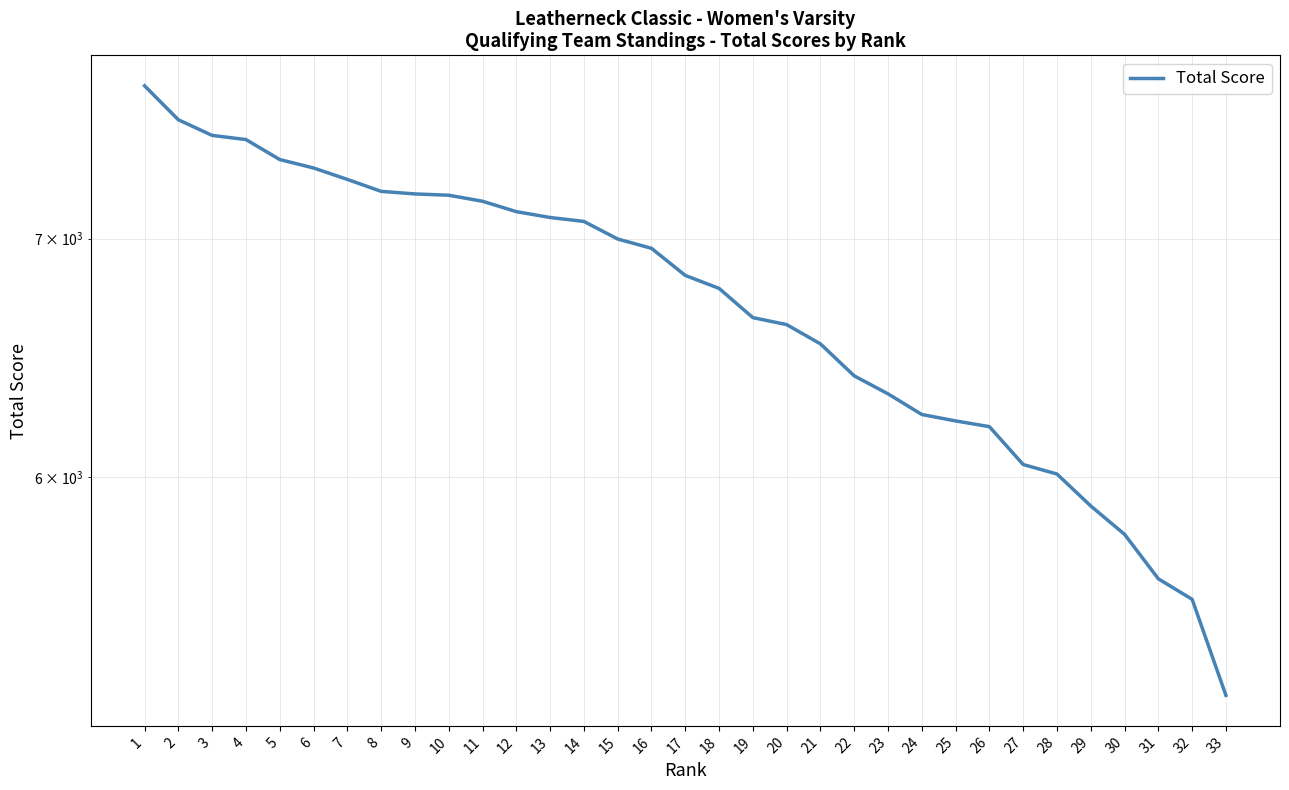

What is the change in value from 10 to 20?

-578